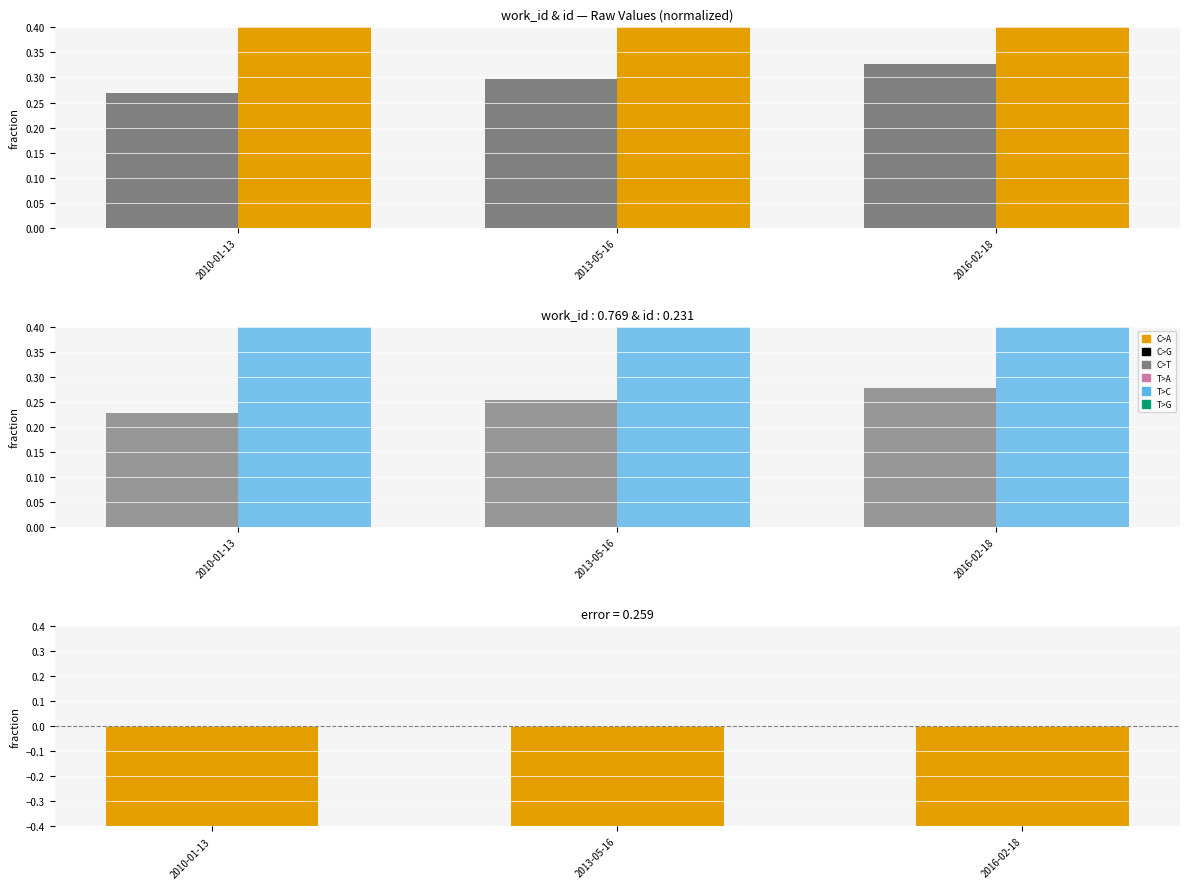

What is the greatest value displayed?

0.8